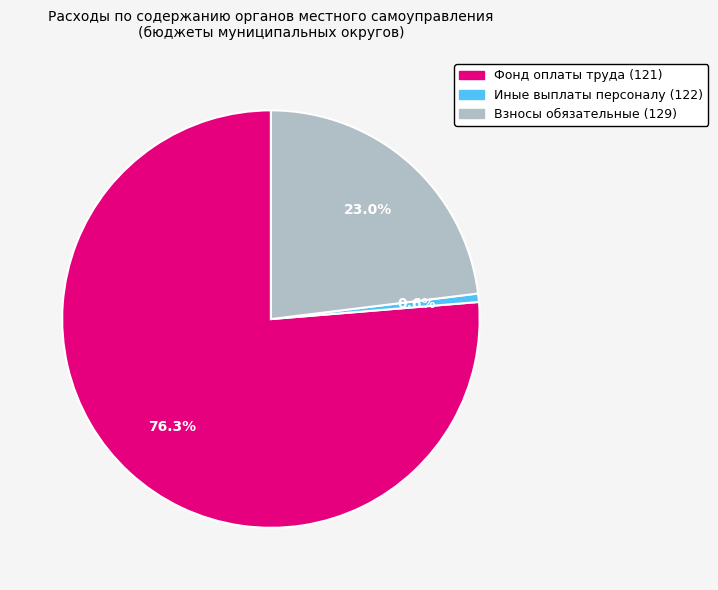

Does any single category account for the majority?

Yes